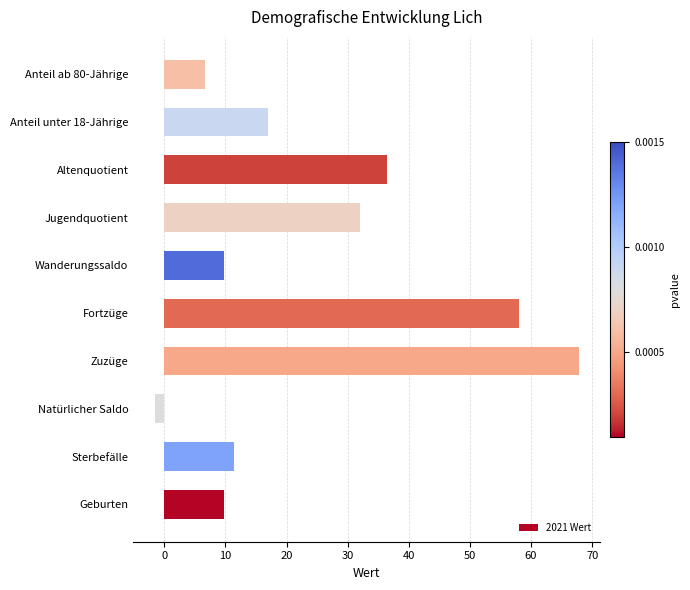

What is the approximate value at Wanderungssaldo?

9.7